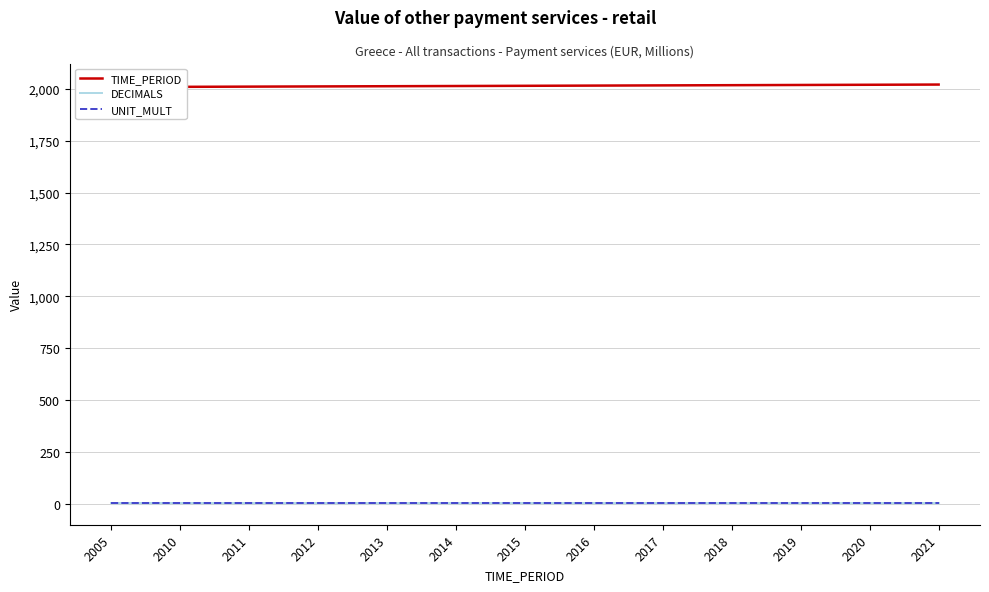

True or false: UNIT_MULT has a value of 6 at 2016.

True